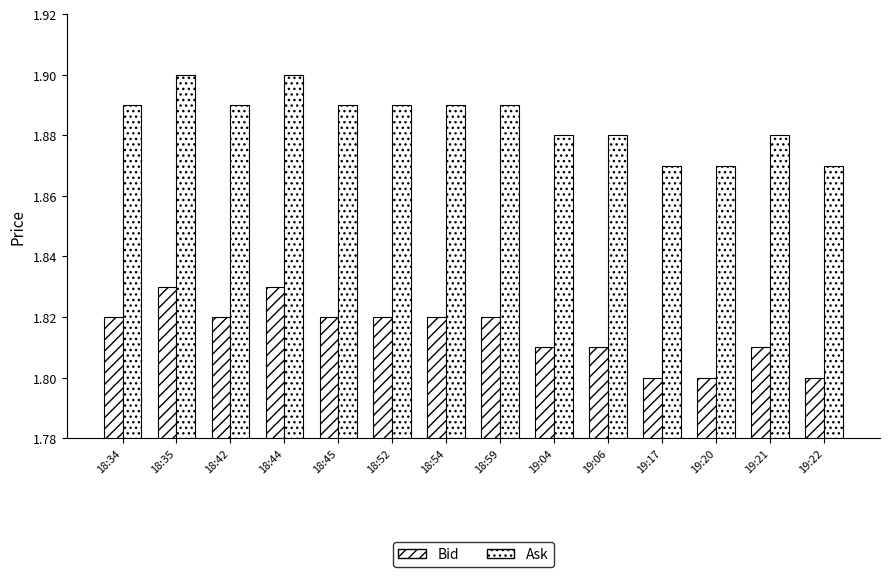

List the series in order of their overall mean, lowest first.

Bid, Ask